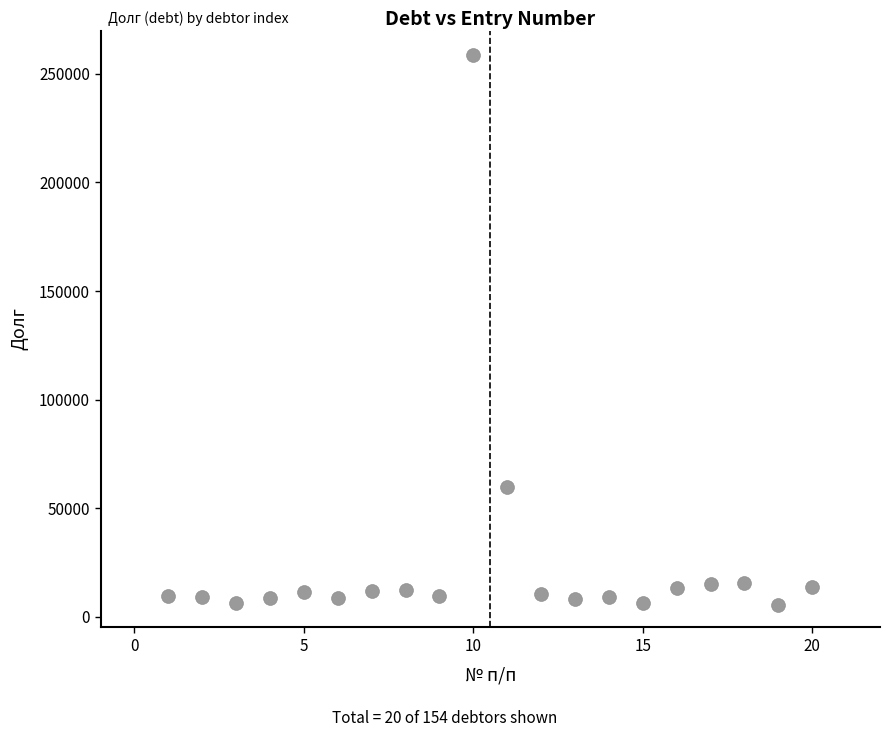

What is the range of Y values (max minus min)?

253244.9